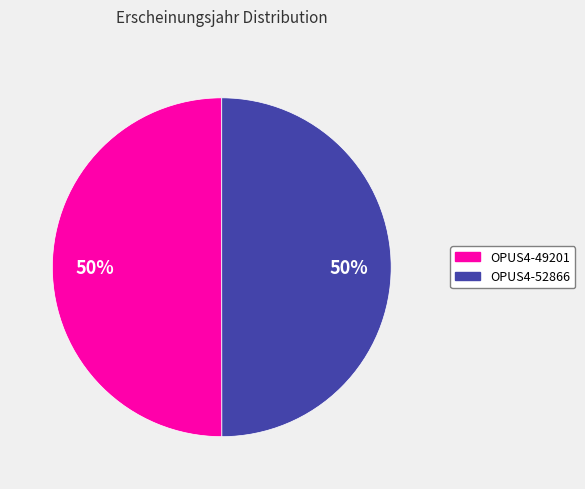

Do OPUS4-49201 and OPUS4-52866 together represent more than half of the pie?

Yes